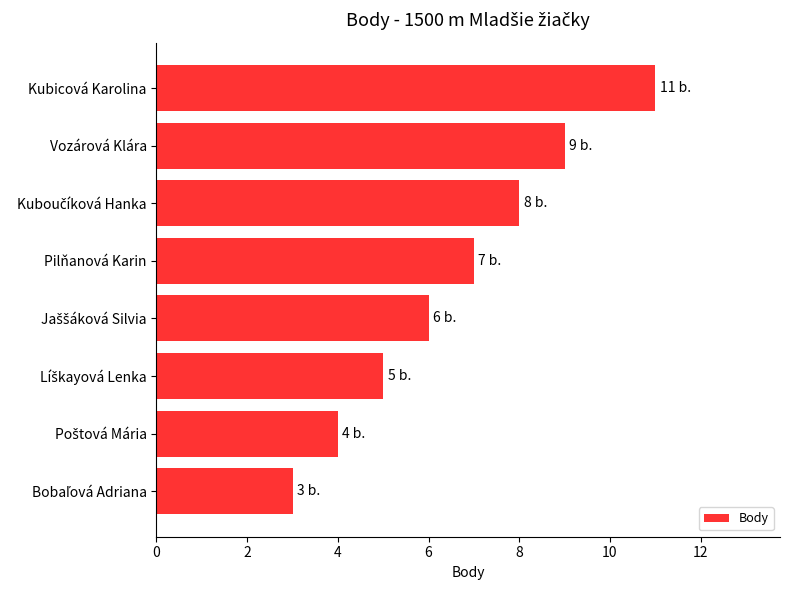

Reading top to bottom, extract all data points from this chart.

11	9	8	7	6	5	4	3